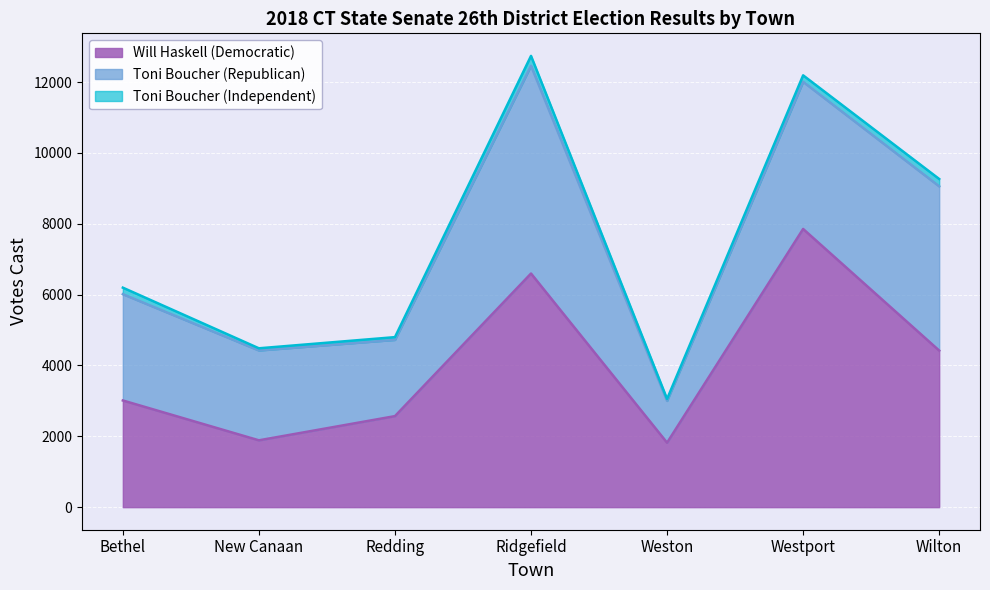

True or false: Toni Boucher (Independent) and Toni Boucher (Republican) intersect in this chart.

False